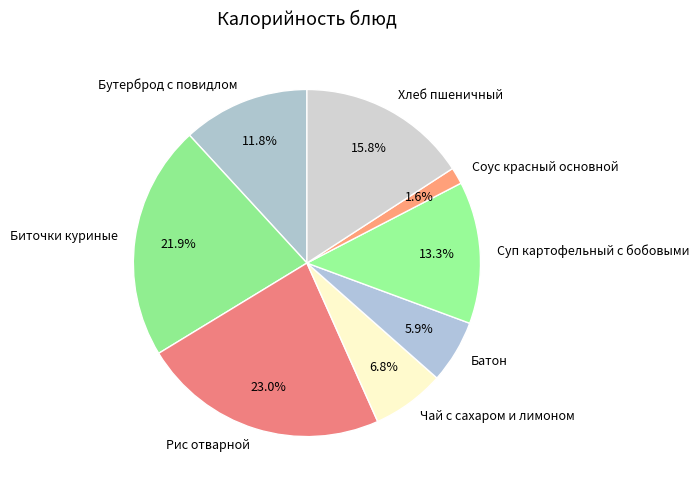

Which category has the smallest portion of the pie?

Соус красный основной